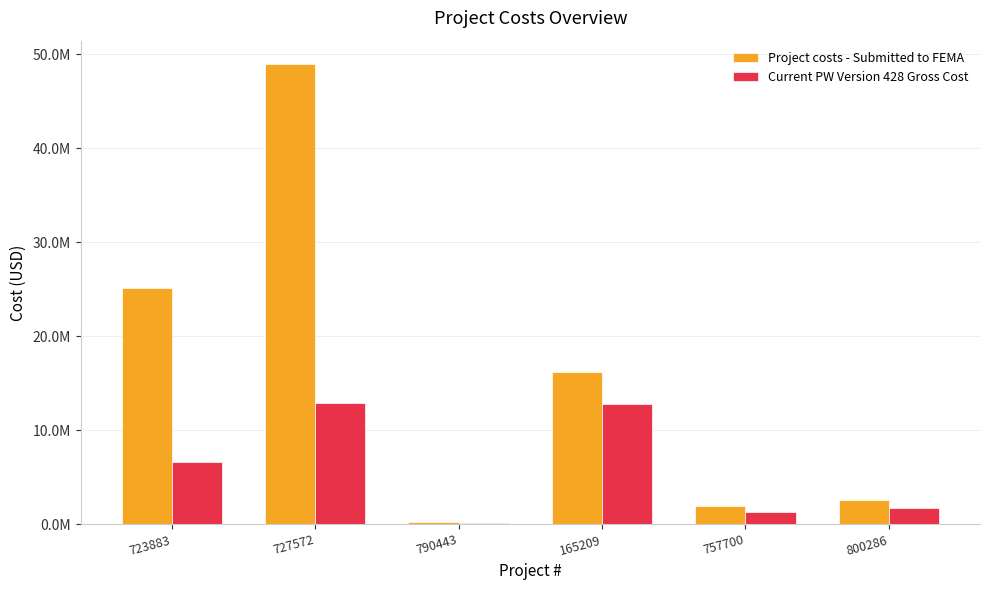

List the series in order of their overall mean, highest first.

Project costs - Submitted to FEMA, Current PW Version 428 Gross Cost